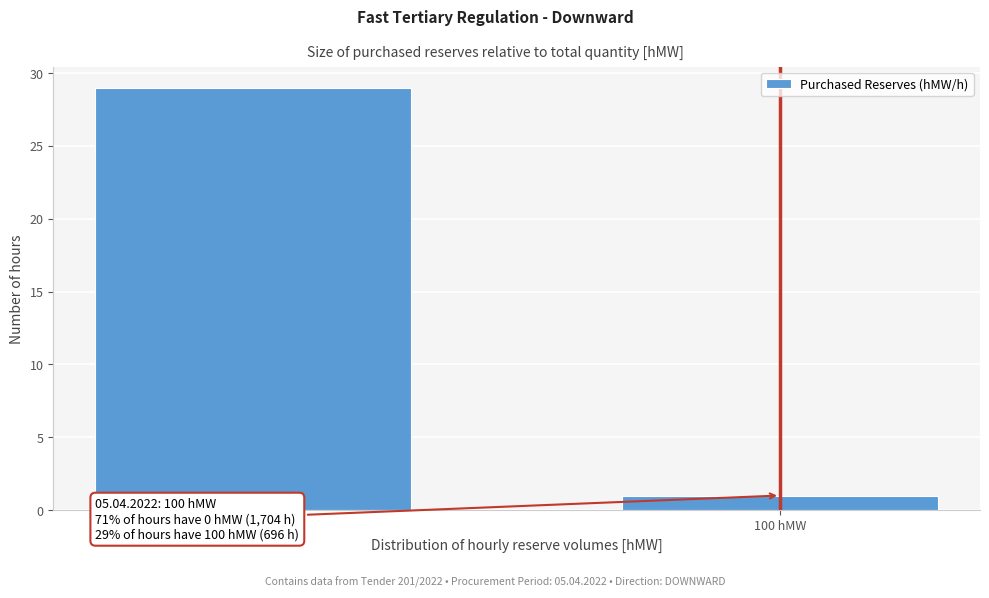

Reading left to right, what are all the values shown in this chart?

0 hMW=29	100 hMW=1